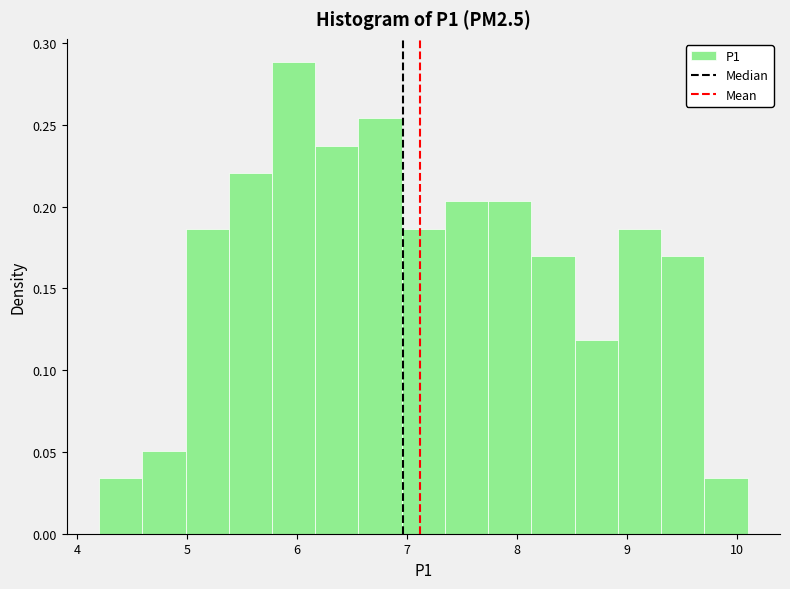

Around what value on the x-axis is the tallest bar? Give the approximate position of its centre, as read against the axis.

6.0